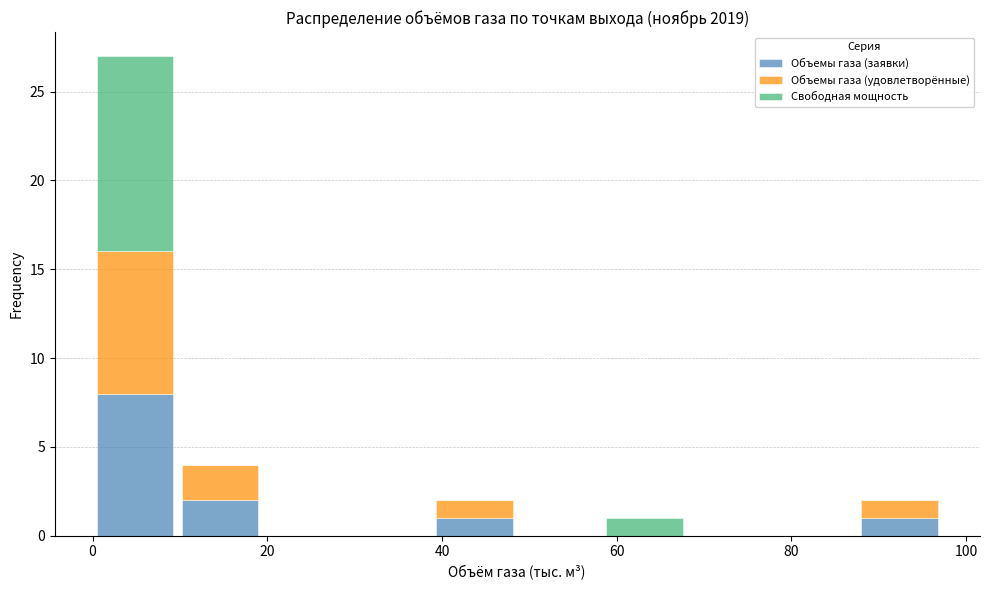

What is the total height of the stacked bar covering 10 to 20 on the x-axis? Neither the bar edges nor the heights are printed on the chart, so give them approximately, as read against the axes.

4